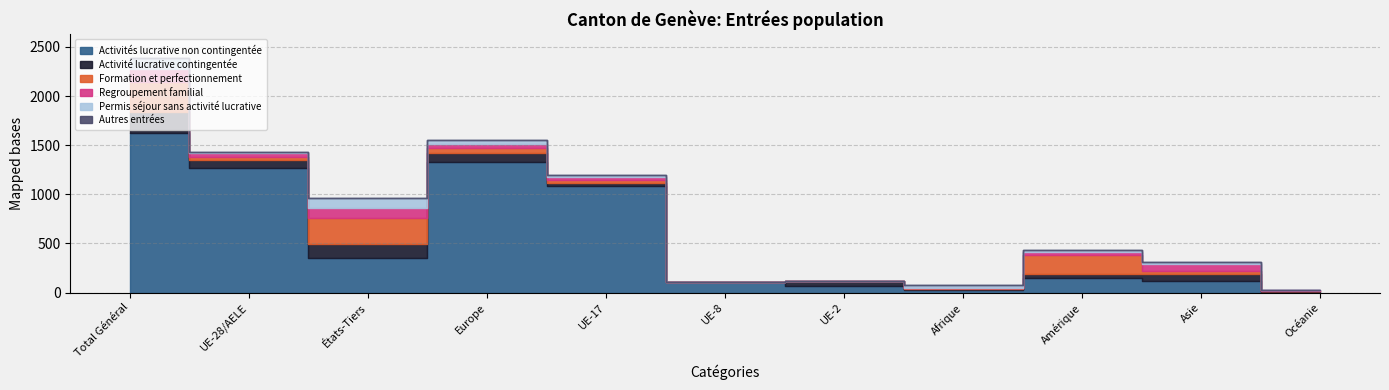

Count the number of categories in the chart.

11